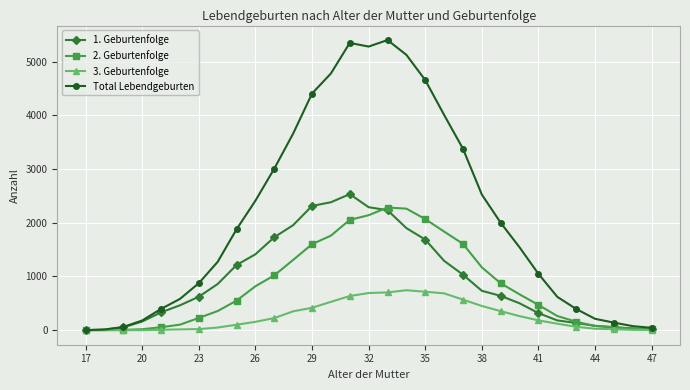

At how many categories does at least one series exceed 2756?

11